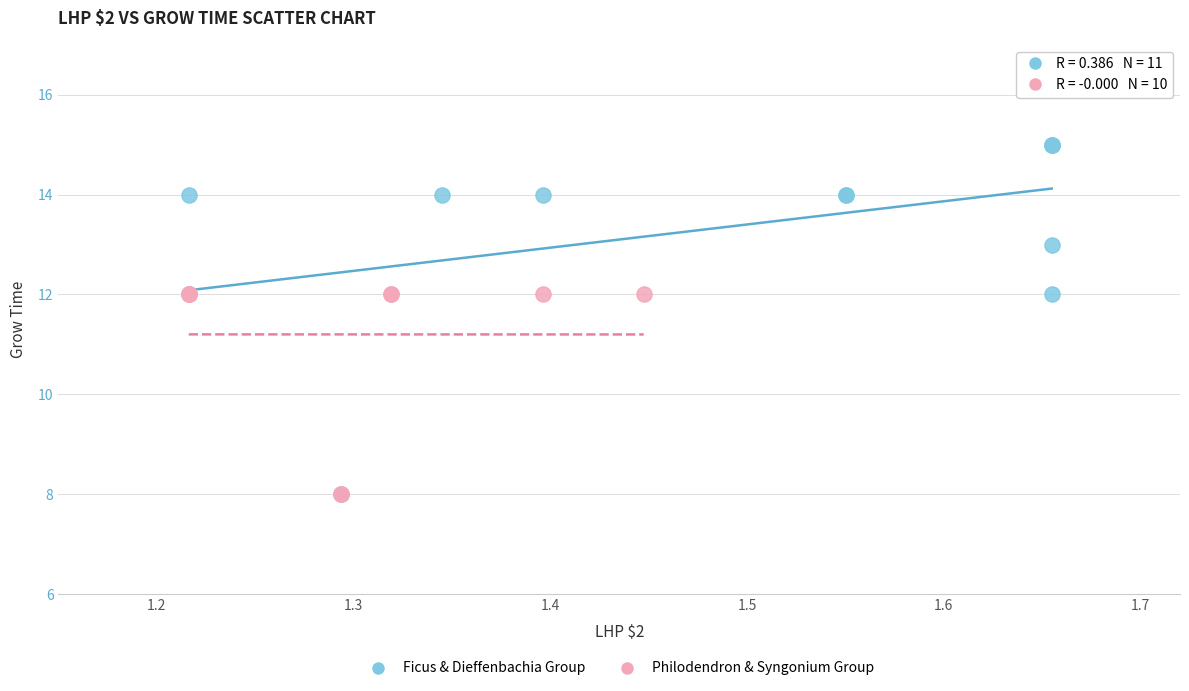

Which series contains the highest Y value?

Ficus & Dieffenbachia Group